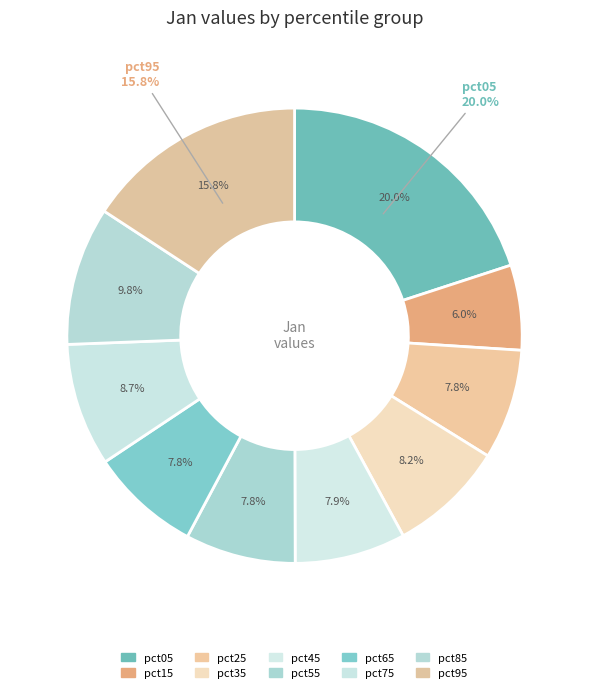

What percentage do pct75 and pct55 together represent?

16.6%